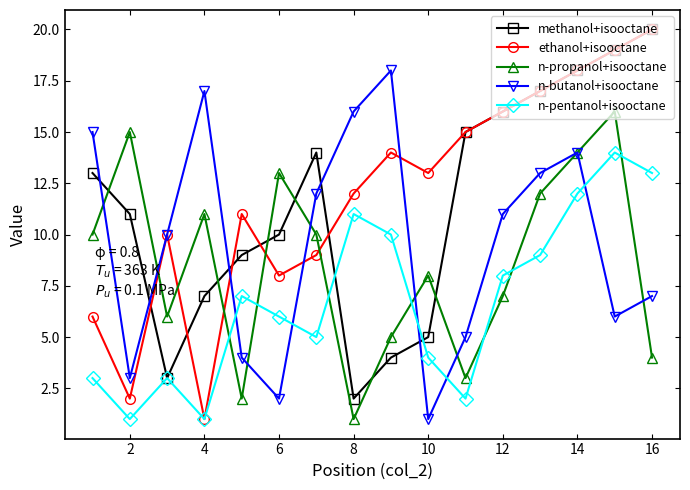

Reading left to right, what are all the values shown in this chart?

methanol+isooctane: 13	11	3	7	9	10	14	2	4	5	15	16	17	18	19	20
ethanol+isooctane: 6	2	10	1	11	8	9	12	14	13	15	16	17	18	19	20
n-propanol+isooctane: 10	15	6	11	2	13	10	1	5	8	3	7	12	14	16	4
n-butanol+isooctane: 15	3	10	17	4	2	12	16	18	1	5	11	13	14	6	7
n-pentanol+isooctane: 3	1	3	1	7	6	5	11	10	4	2	8	9	12	14	13